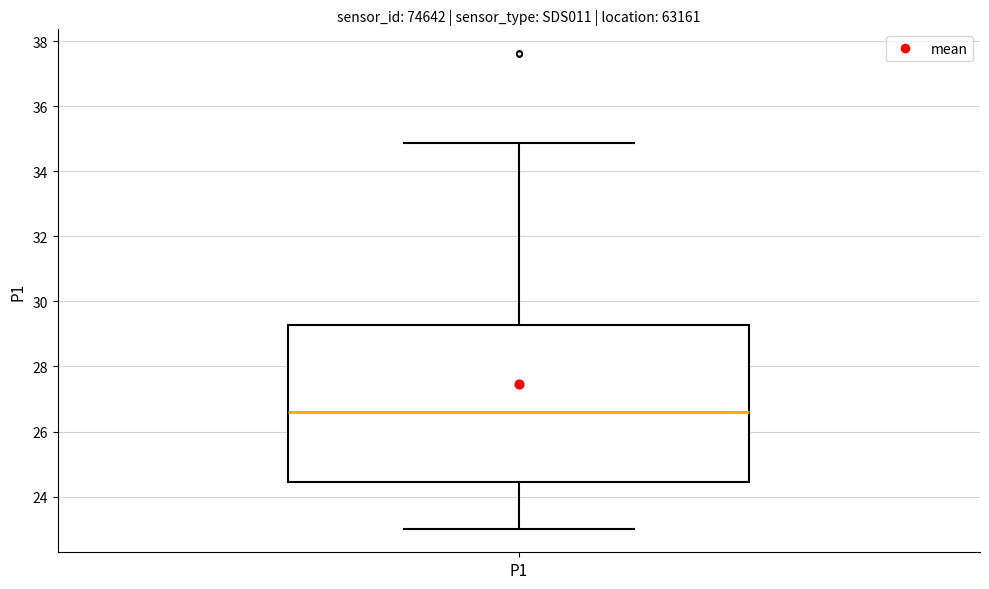

Where is the upper edge of the box for P1 on the y-axis? The values are not printed on the chart, so give them approximately, as read against the axis.

29.2